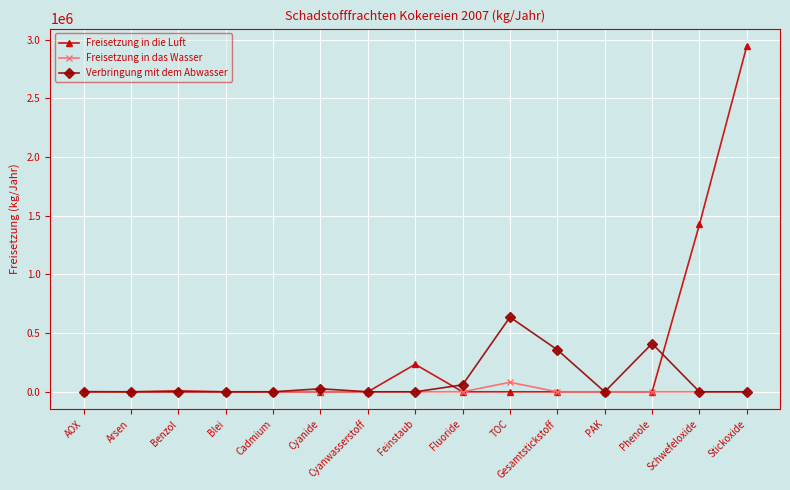

True or false: Verbringung mit dem Abwasser has more than 1 points higher than both neighbors.

True